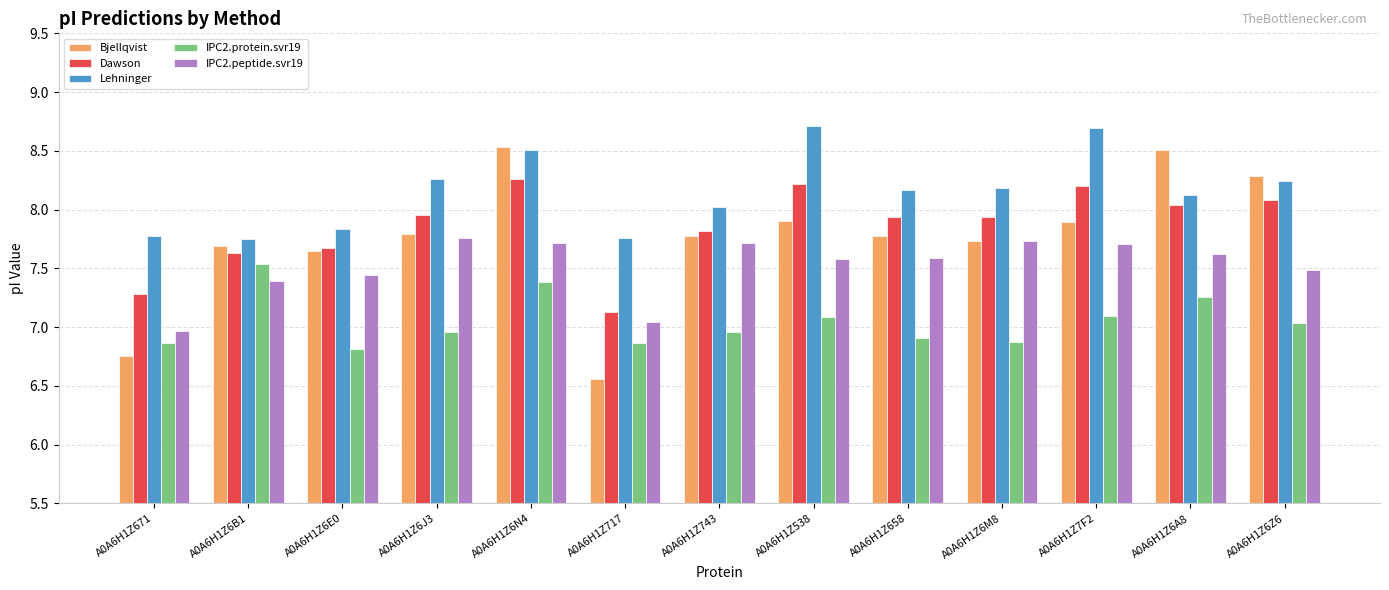

Which series has the largest total across all categories?

Lehninger